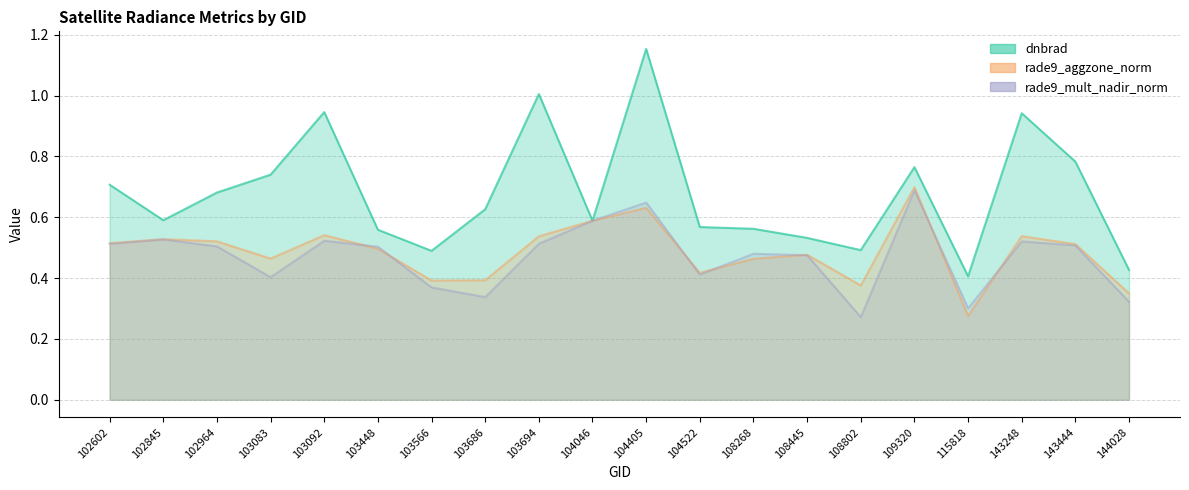

How many lines are shown in the chart?

3